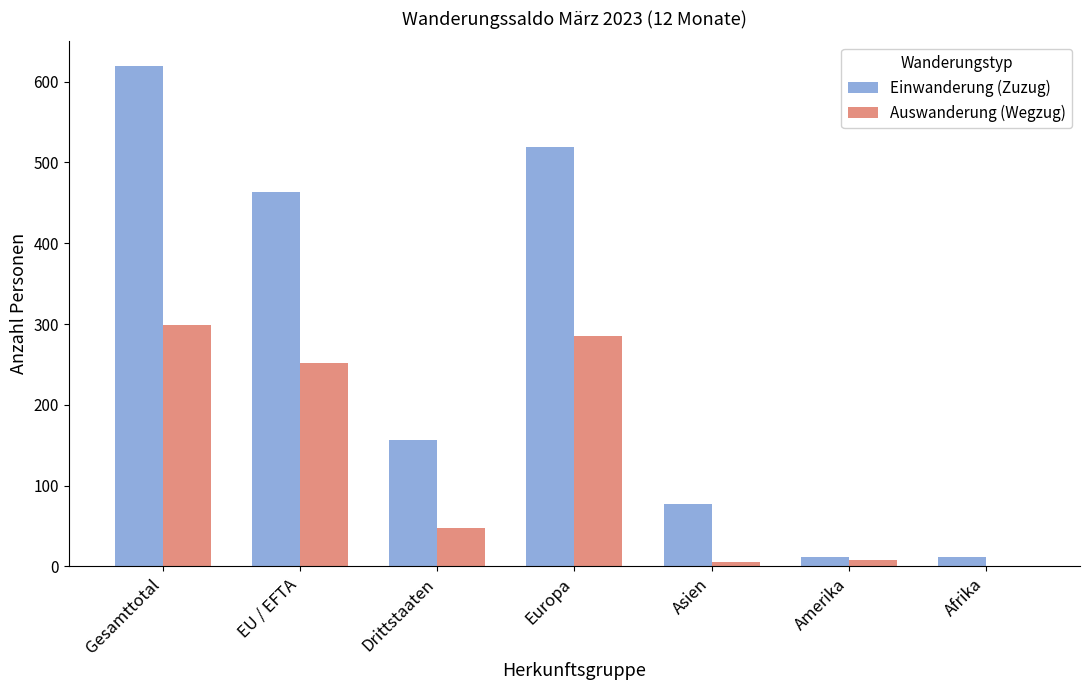

The Einwanderung (Zuzug) series shows 77 at Asien. True or false?

True